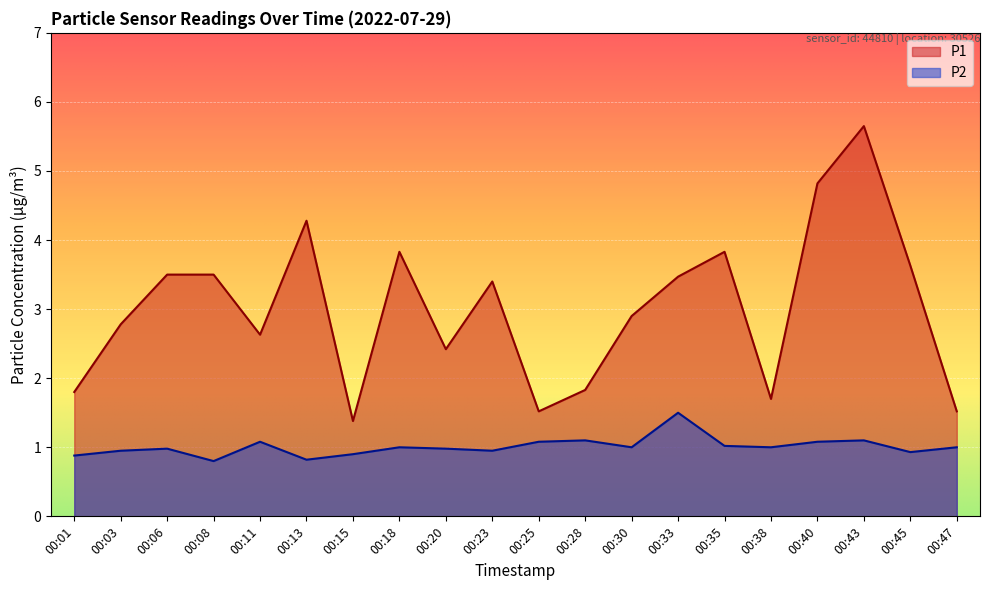

Is the value of P1 at 00:20 greater than the value of P2 at 00:35?

Yes